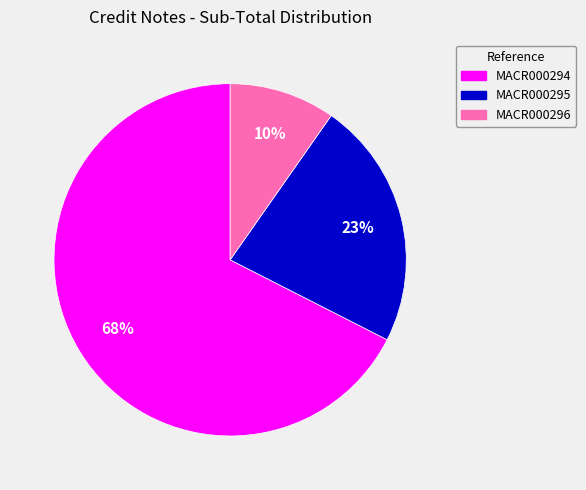

Between MACR000295 and MACR000296, which is larger?

MACR000295